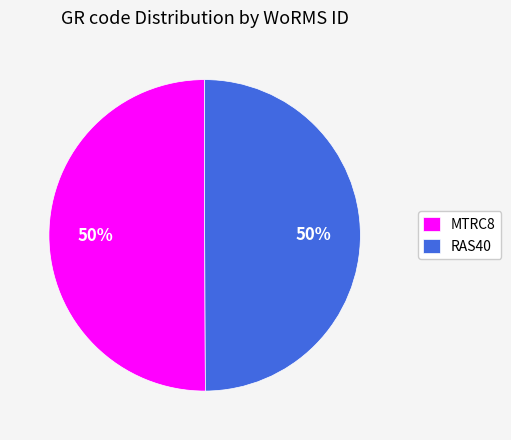

Approximately how many times larger is the value at MTRC8 compared to RAS40?

1.0